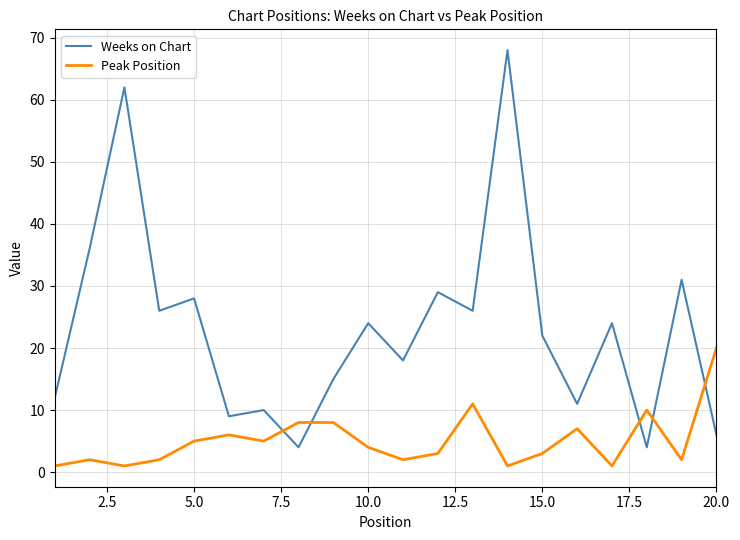

How many values in the Peak Position series are below 4?

10